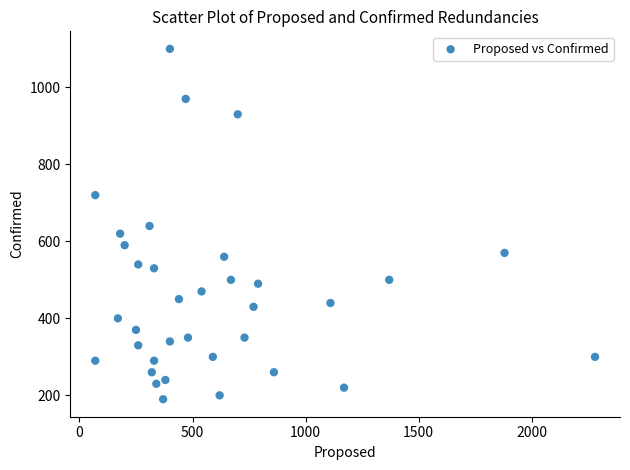

What is the range of X values (max minus min)?

2210